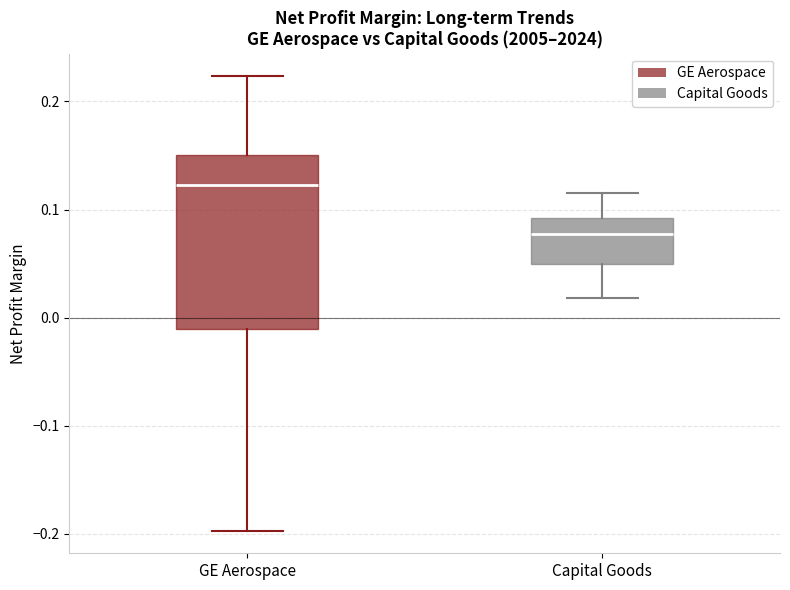

Reading left to right, transcribe this box plot: for each box, give where its median line is, the range the box spans, and where its two whiskers end, as read against the y-axis. The values are not printed on the chart, so give them approximately, as read against the axis.

GE Aerospace: median 0.12, box -0.01 to 0.15, whiskers -0.20 to 0.22
Capital Goods: median 0.08, box 0.05 to 0.09, whiskers 0.02 to 0.12